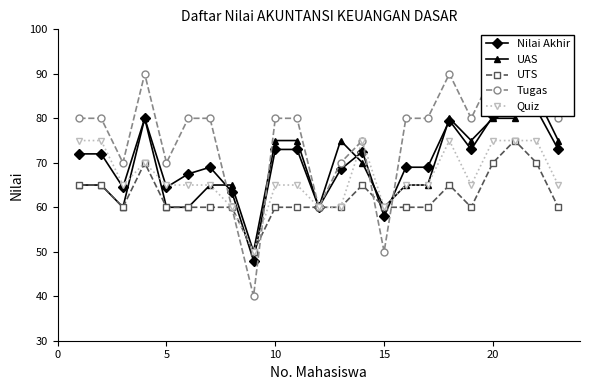

Is it true that Quiz equals 65 at 5?

True